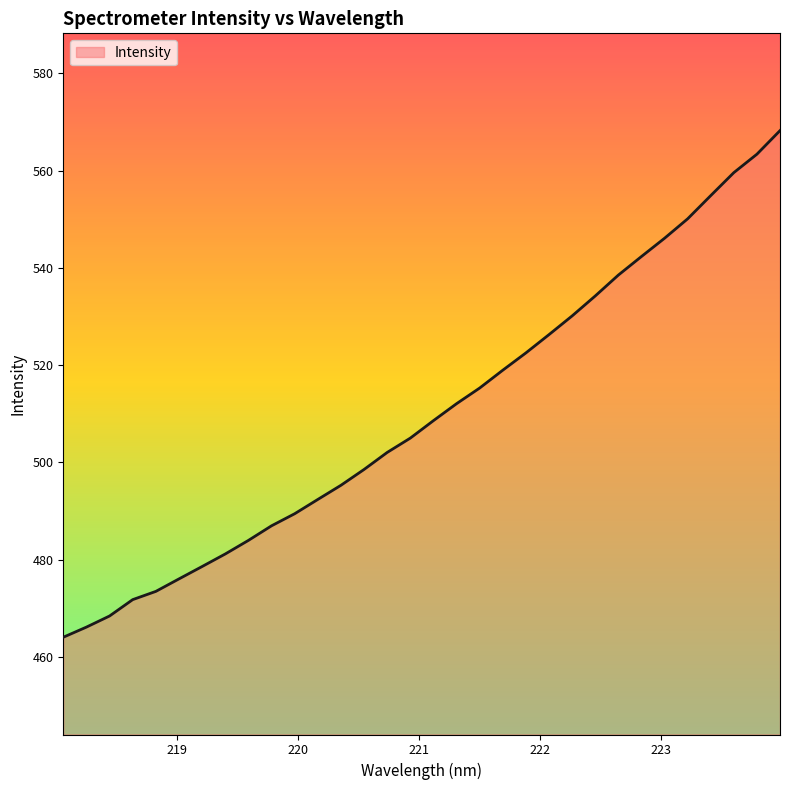

What is the maximum value shown in the chart?

568.2